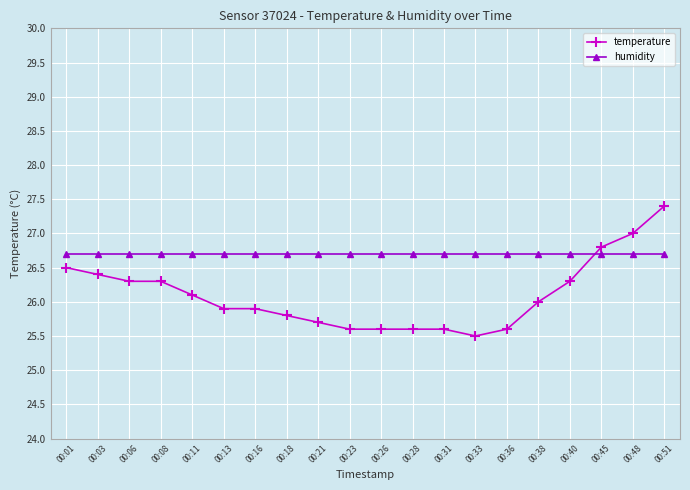

The temperature series shows 11.9 at 00:28. True or false?

False